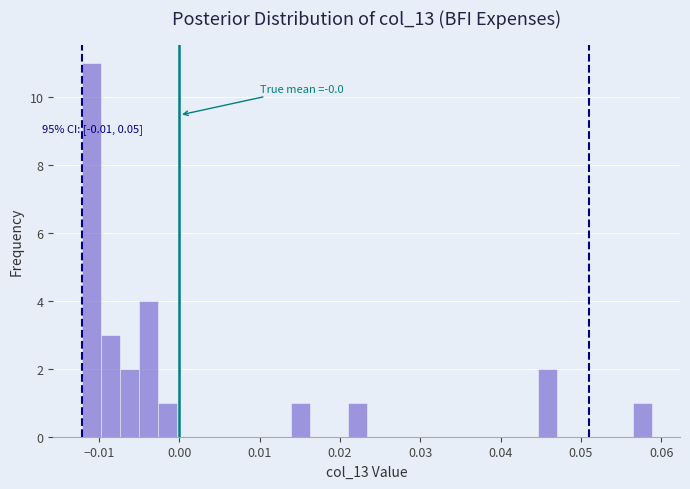

Around what value on the x-axis is the tallest bar? Give the approximate position of its centre, as read against the axis.

-0.011